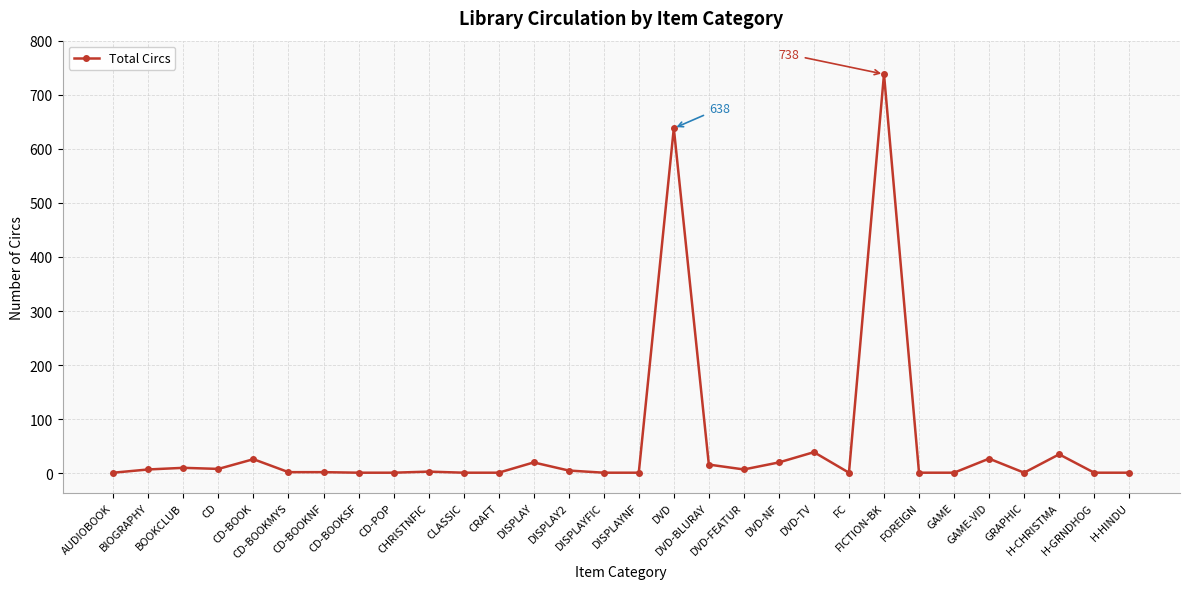

At which label does the data first exceed 3?

BIOGRAPHY